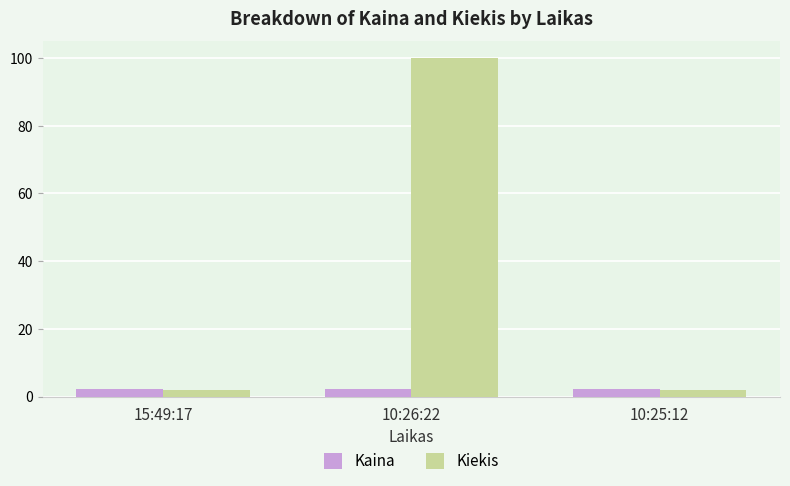

Which series has the largest total across all categories?

Kiekis